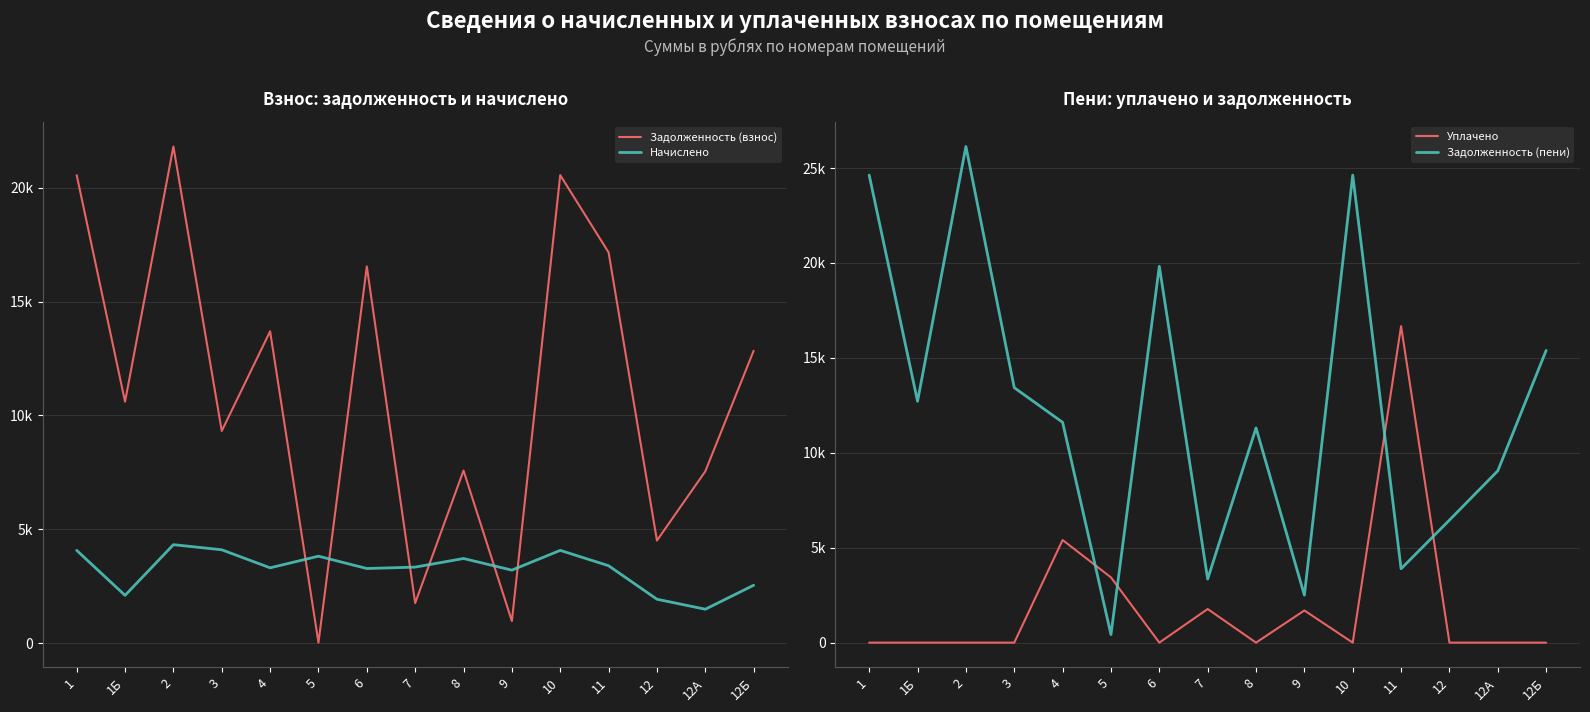

What is the spread (max minus min) of values at 10?

24626.4